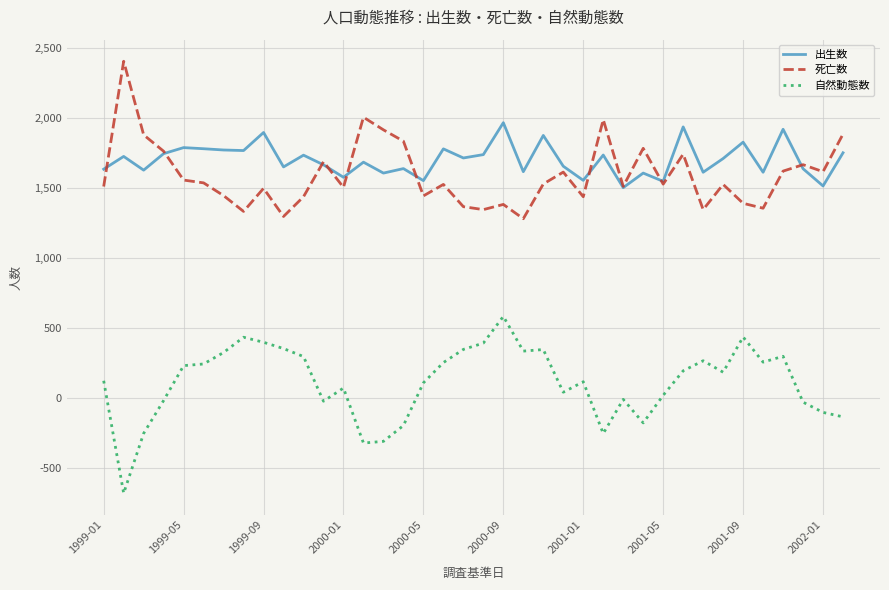

How many distinct data groups are displayed?

3